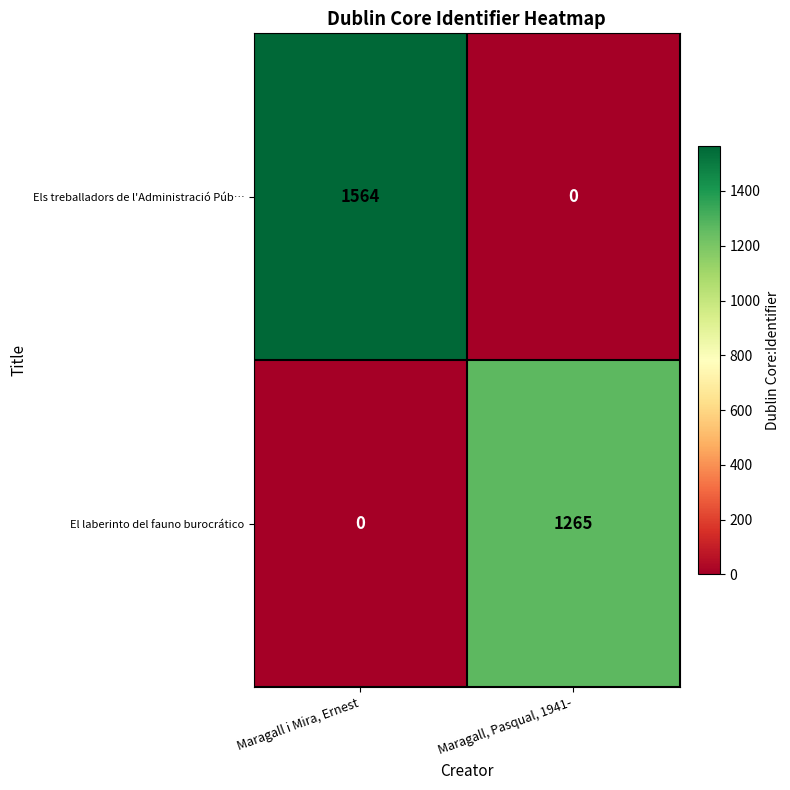

What is the difference between the El laberinto del fauno burocrático values at Maragall, Pasqual, 1941- and Maragall i Mira, Ernest?

1265